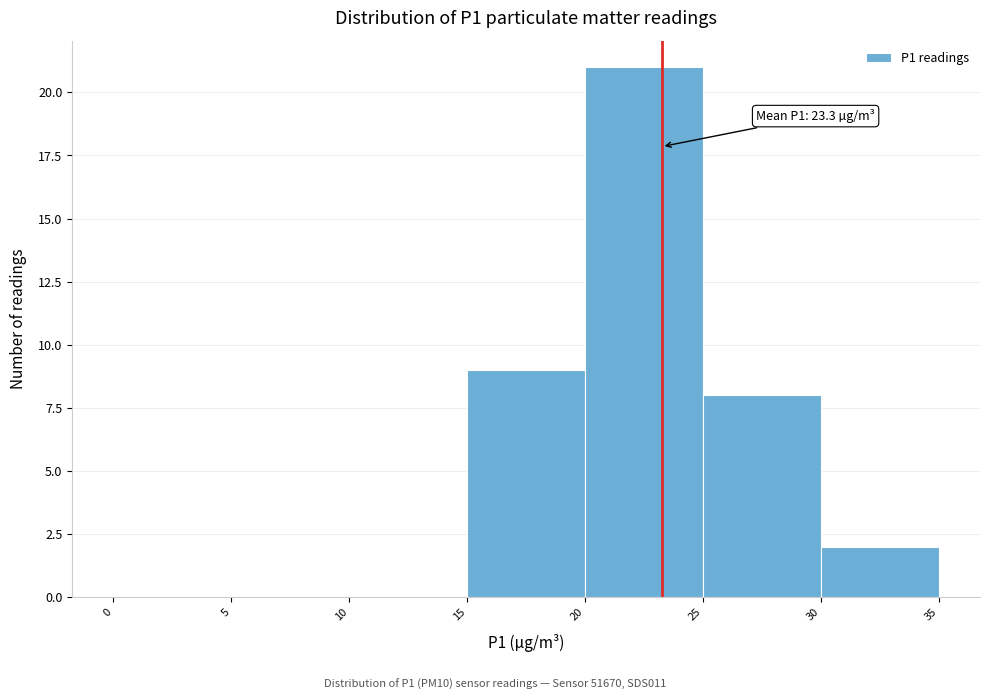

Over which range of the x-axis is the bar tallest?

20 to 25